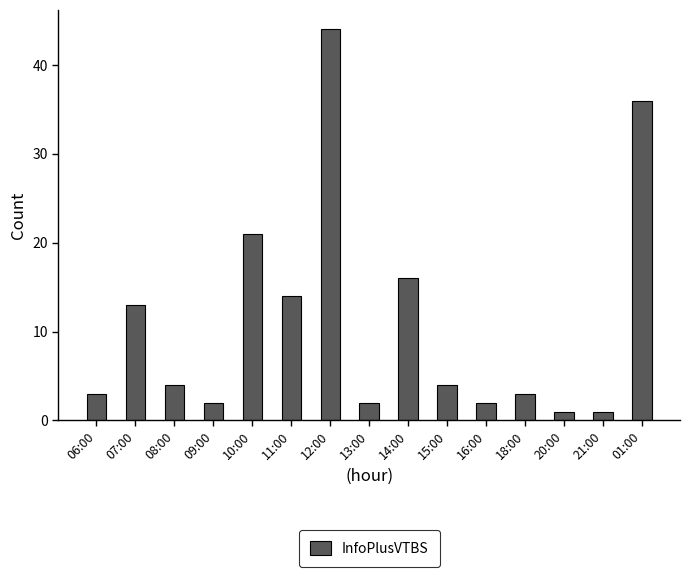

What is the label of the 10th bar from the left?

15:00